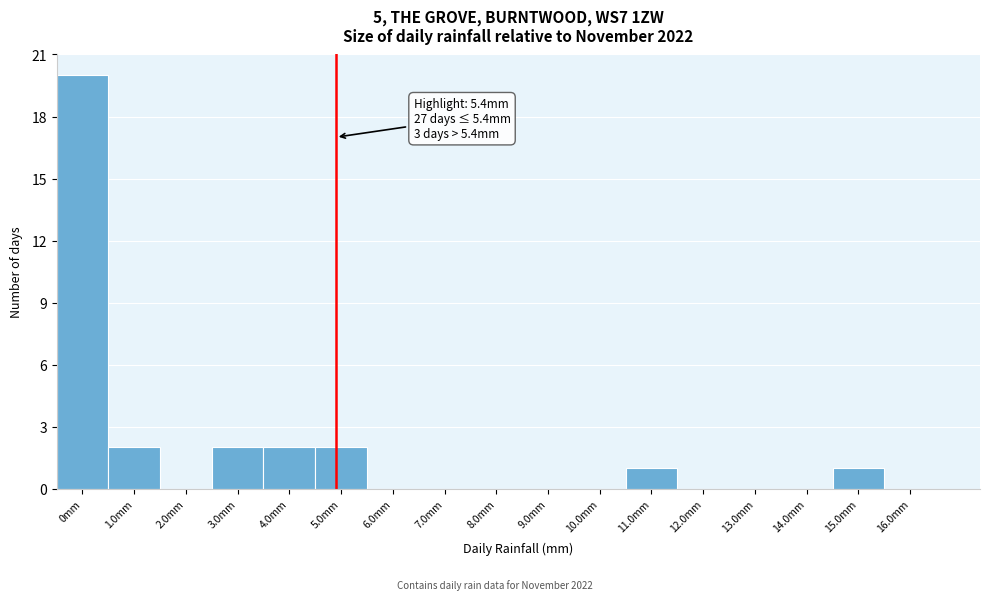

Reading left to right, extract all data points from this chart.

0mm=20	1.0mm=2	2.0mm=0	3.0mm=2	4.0mm=2	5.0mm=2	6.0mm=0	7.0mm=0	8.0mm=0	9.0mm=0	10.0mm=0	11.0mm=1	12.0mm=0	13.0mm=0	14.0mm=0	15.0mm=1	16.0mm=0